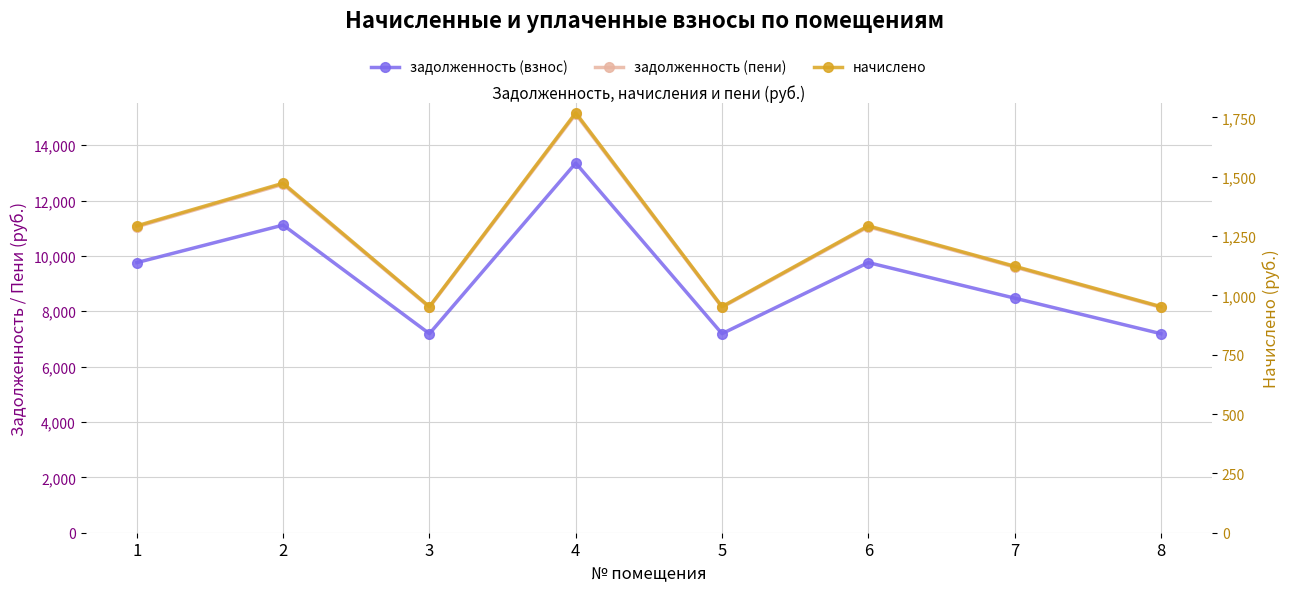

True or false: начислено and задолженность (пени) intersect in this chart.

False